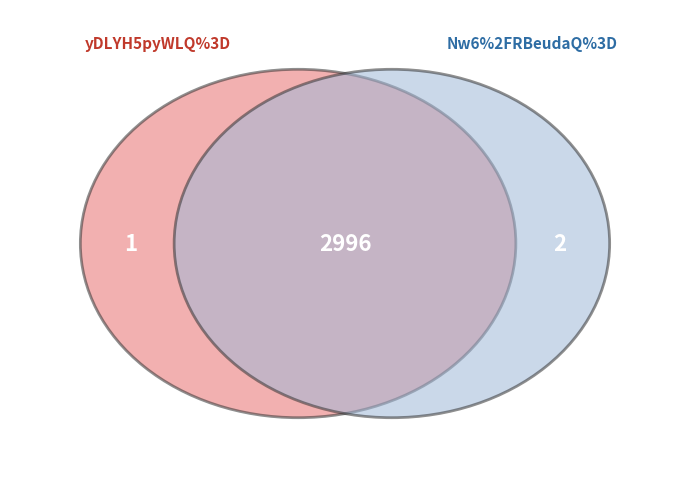

Rank the categories by value from lowest to highest.

yDLYH5pyWLQ%3D, Nw6%2FRBeudaQ%3D